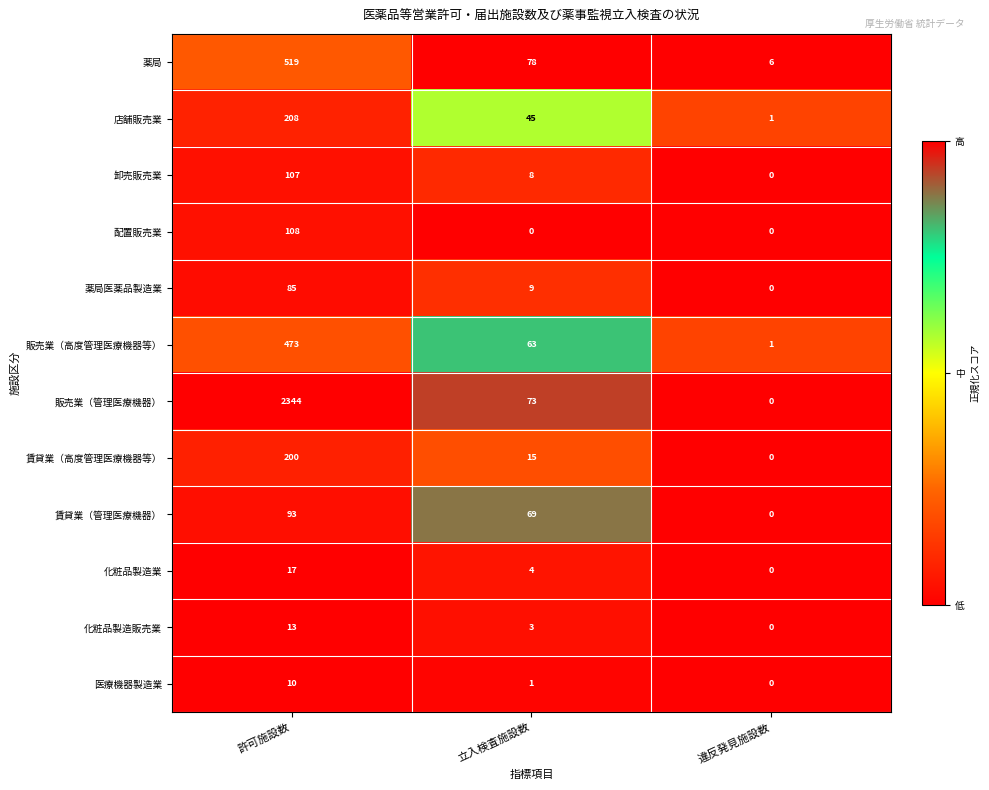

Is it true that 化粧品製造業 equals 25 at 許可施設数?

False